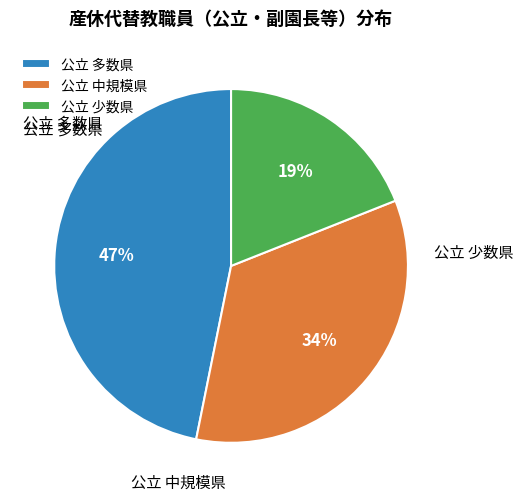

Does any single category account for the majority?

No